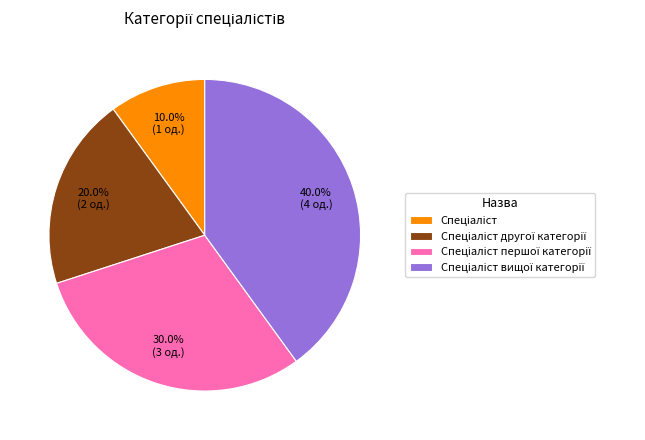

Is there a majority slice in this chart?

No